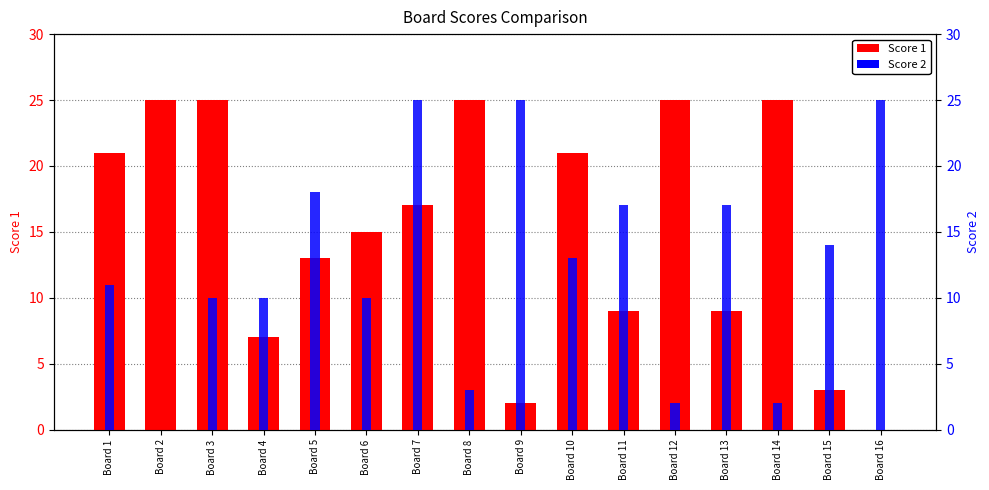

What is the sum of the Score 2 values at Board 2 and Board 3?

10